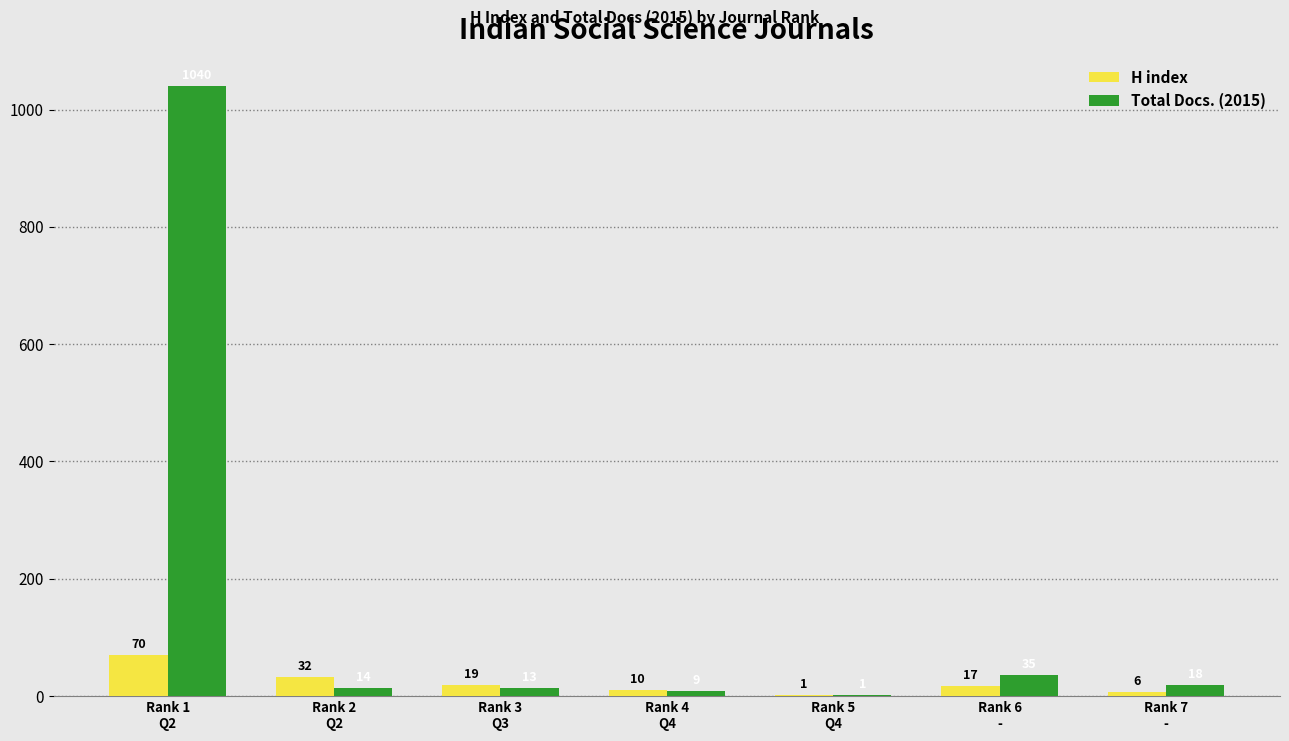

Count the number of data series in this chart.

2